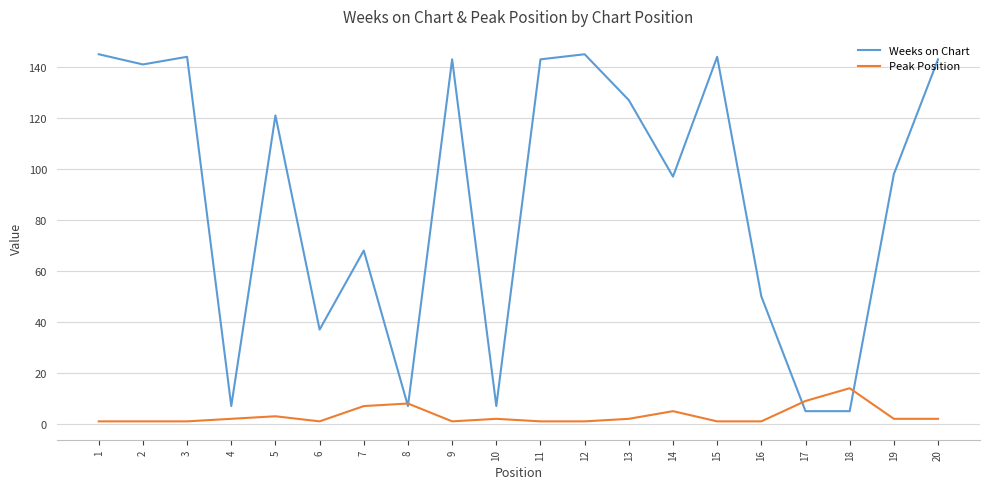

The Weeks on Chart series shows 7 at 4. True or false?

True